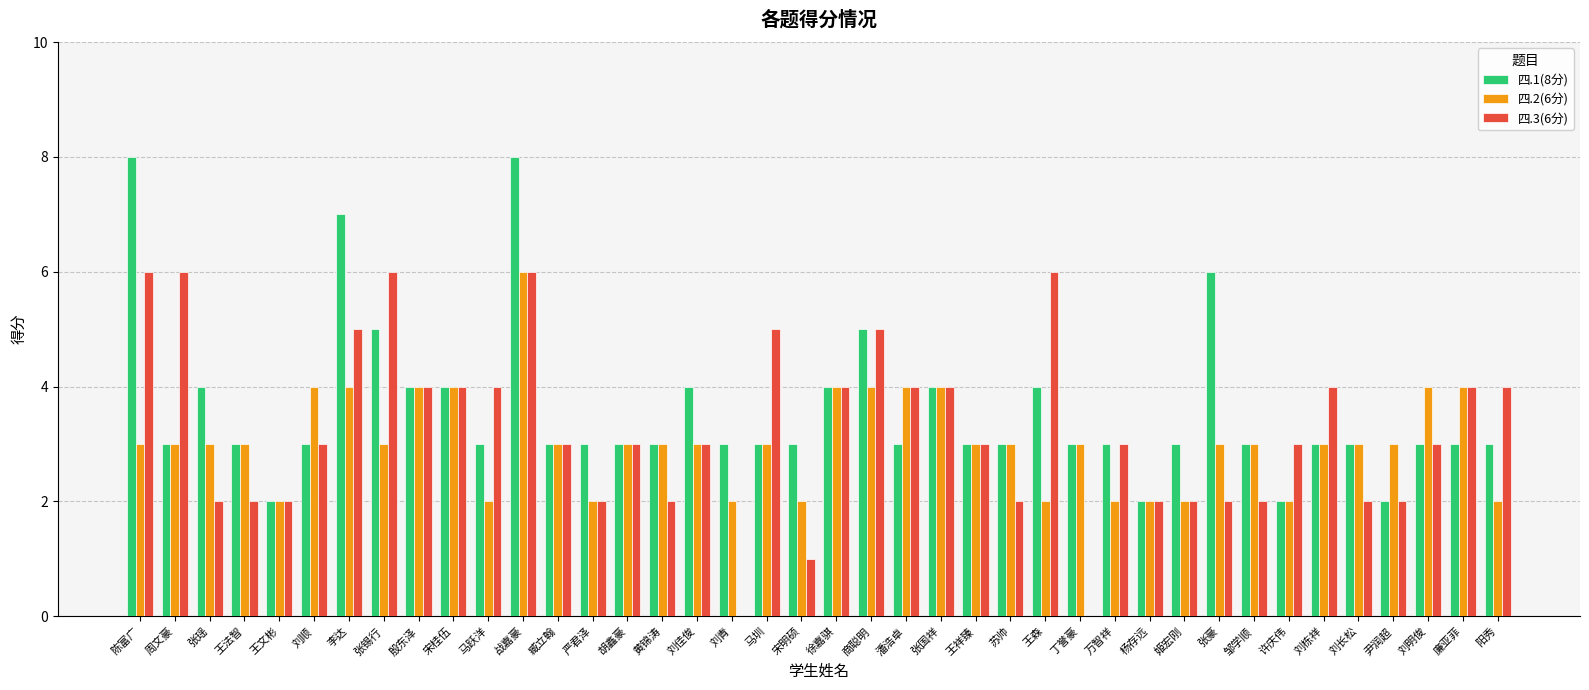

Is it true that 四.3(6分) equals 6 at 马跃洋?

False